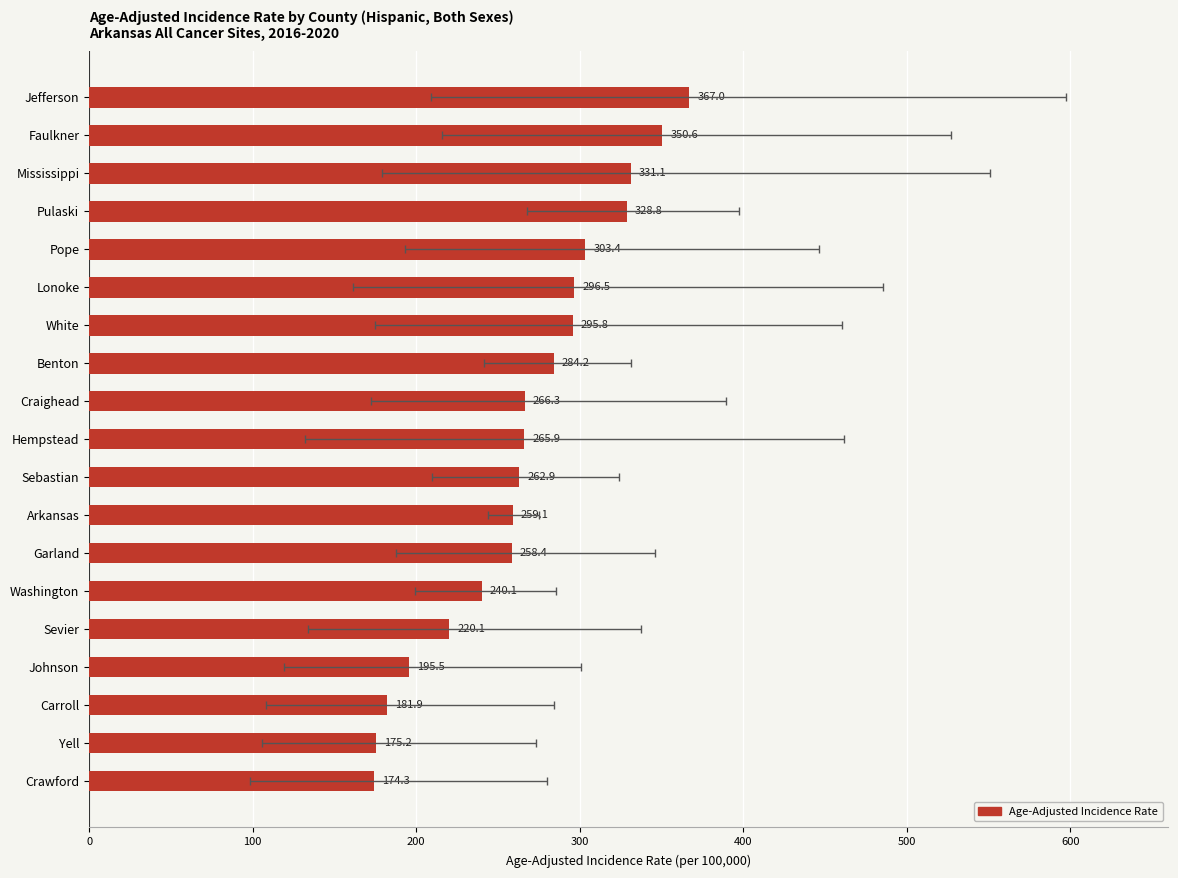

Reading left to right, list all the values displayed in this chart.

174.3	175.2	181.9	195.5	220.1	240.1	258.4	259.1	262.9	265.9	266.3	284.2	295.8	296.5	303.4	328.8	331.1	350.6	367.0